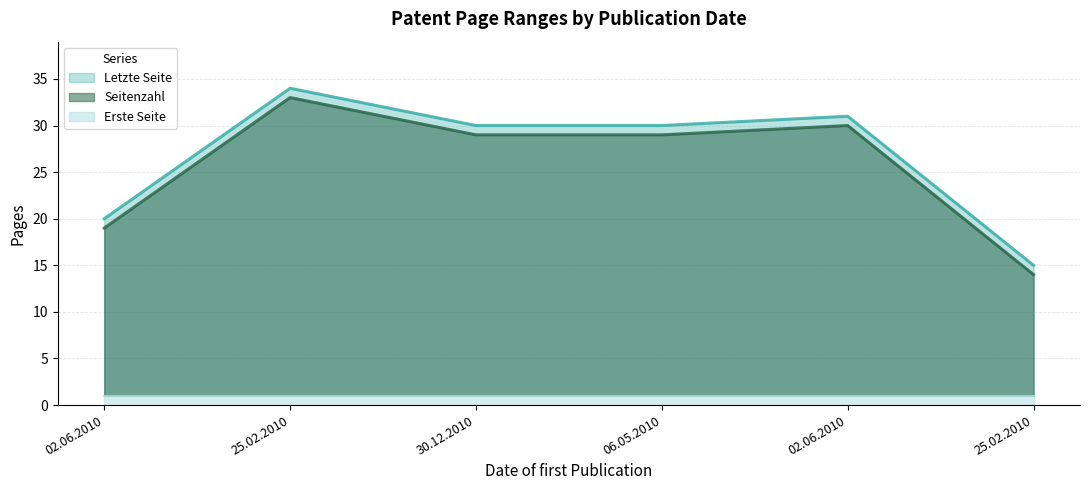

List the labels in order of Seitenzahl value, largest first.

25.02.2010, 02.06.2010, 30.12.2010, 06.05.2010, 02.06.2010, 25.02.2010